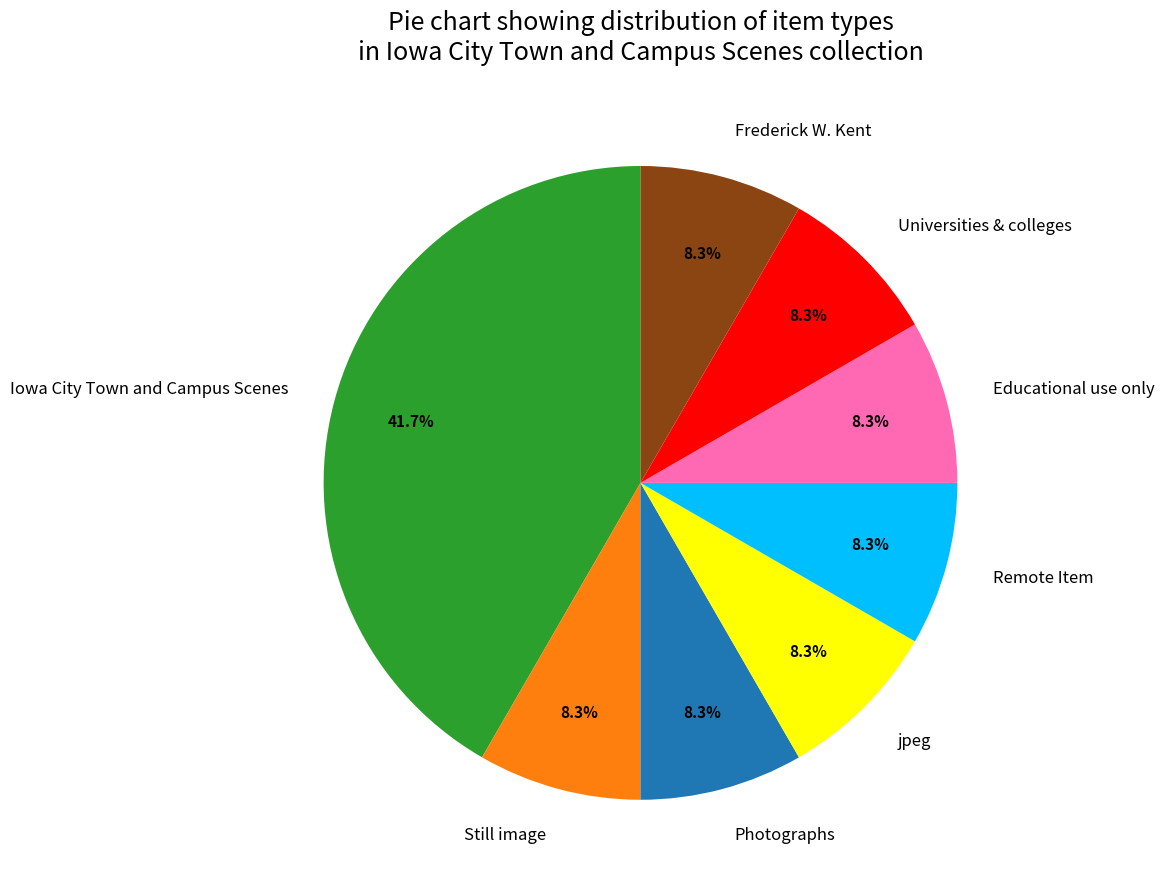

Is it true that Universities & colleges is 8% of the pie?

True